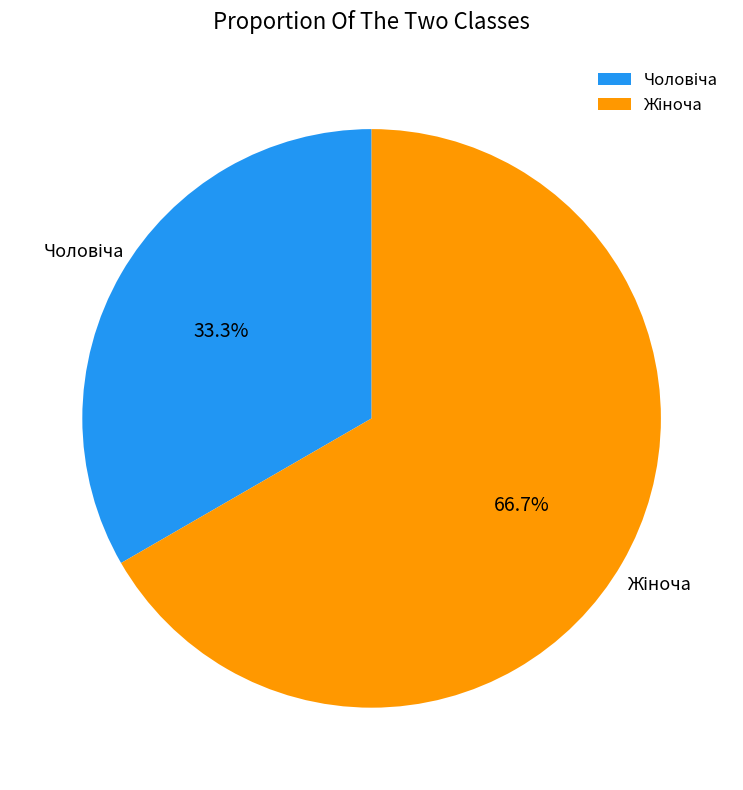

How many slices are in this pie chart?

2